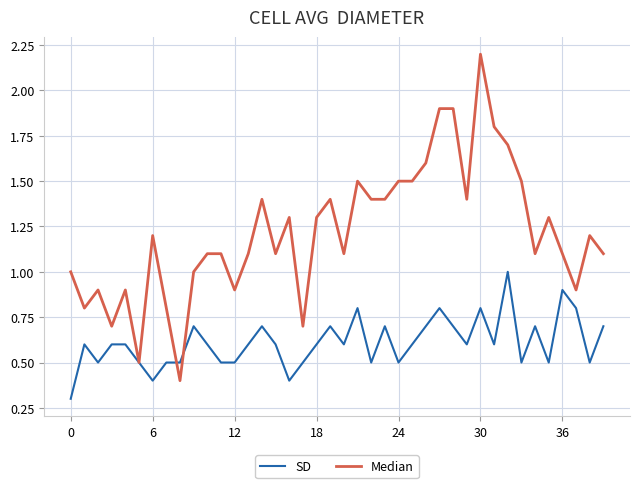

Rank the series by their average value, from highest to lowest.

Median, SD